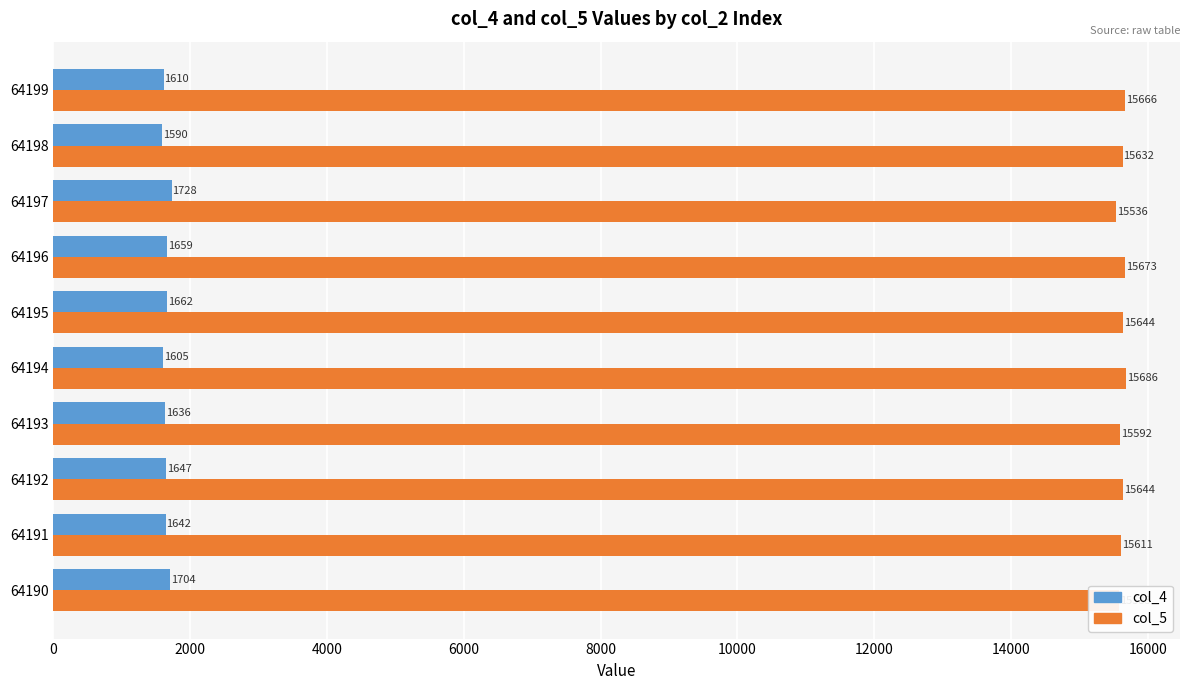

Read the col_5 value at 64196.

15673